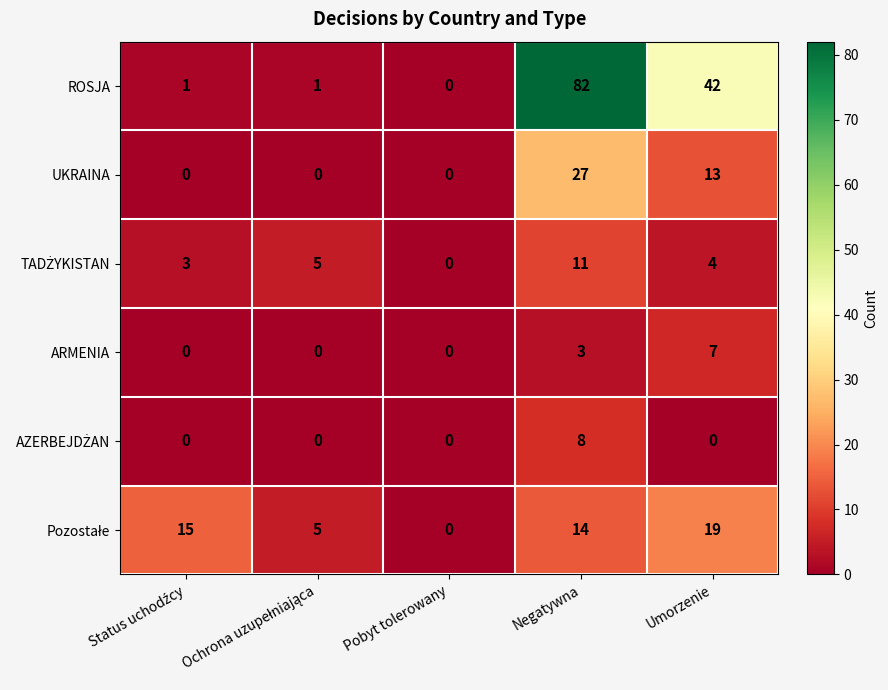

True or false: ARMENIA has a value of 0 at Pobyt tolerowany.

True